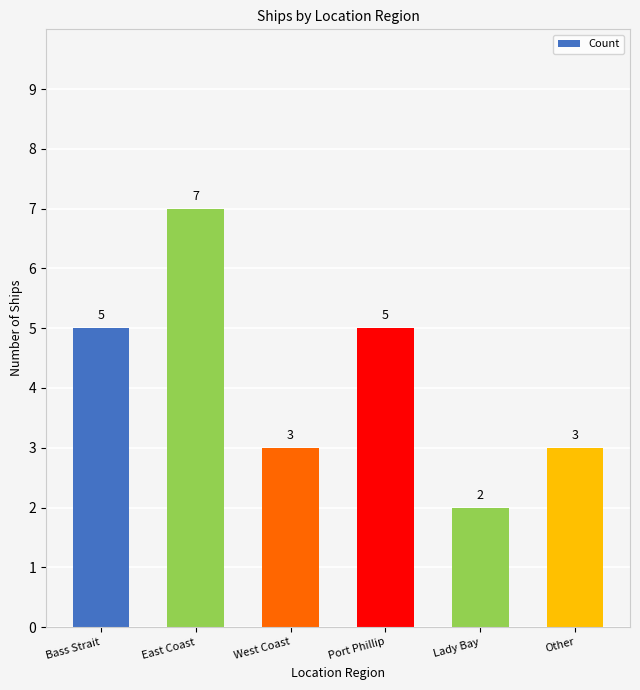

The chart shows a value of 4 at West Coast. True or false?

False